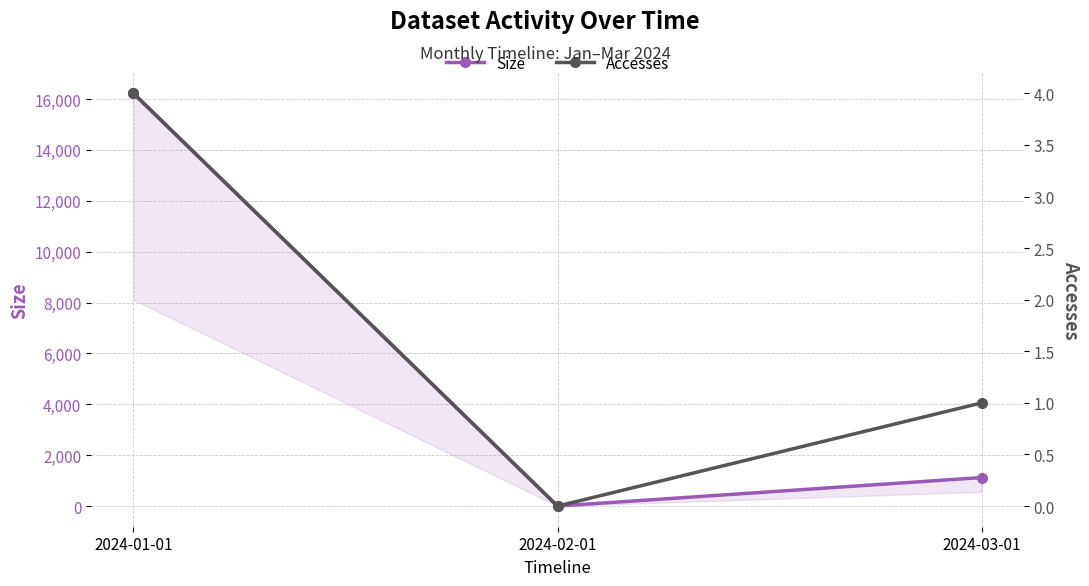

The Size series shows 8066 at 2024-02-01. True or false?

False